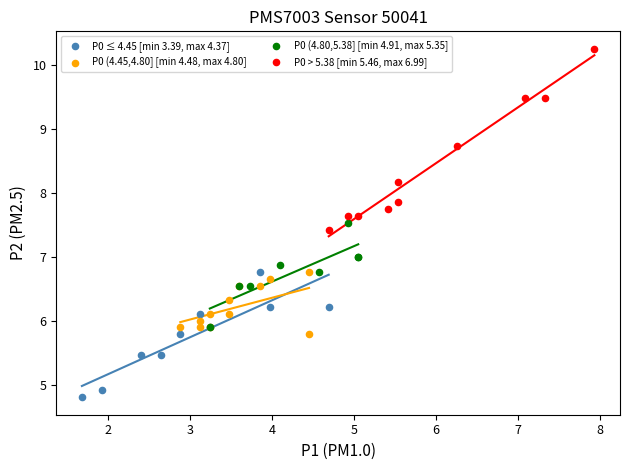

Which series has the widest spread of Y values?

P0 > 5.38 [min 5.46, max 6.99]